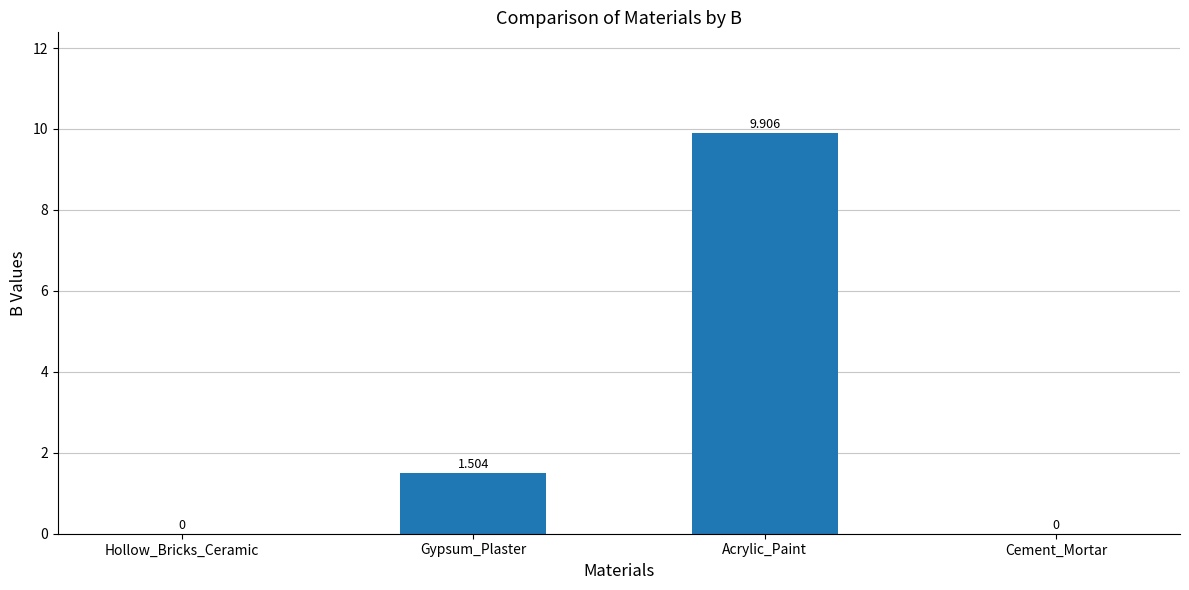

Reading left to right, list all the values displayed in this chart.

0.0	1.5	9.9	0.0